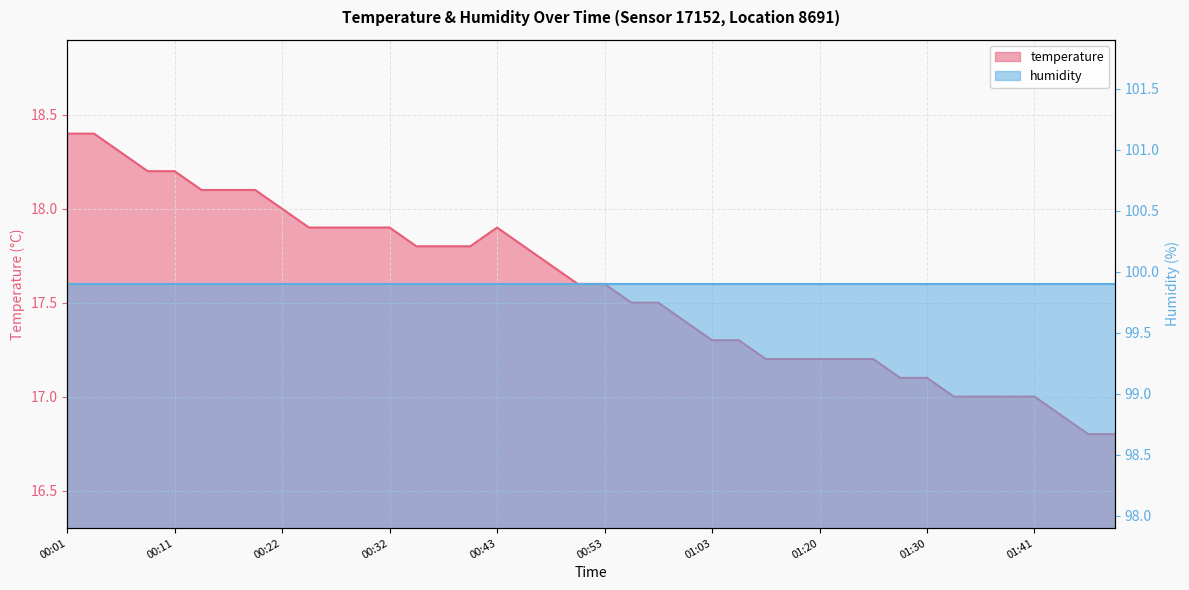

What is the sum of the values at 01:15 and 01:38?

34.2